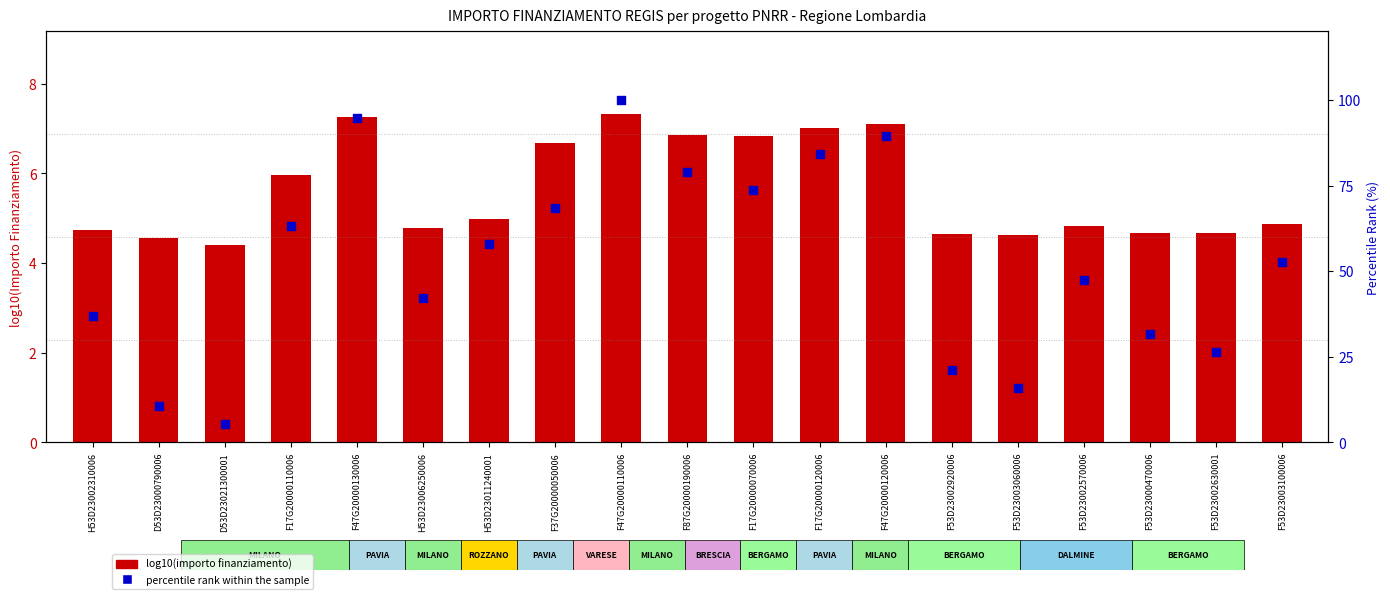

Which series has the largest Y range (max minus min)?

percentile rank within the sample